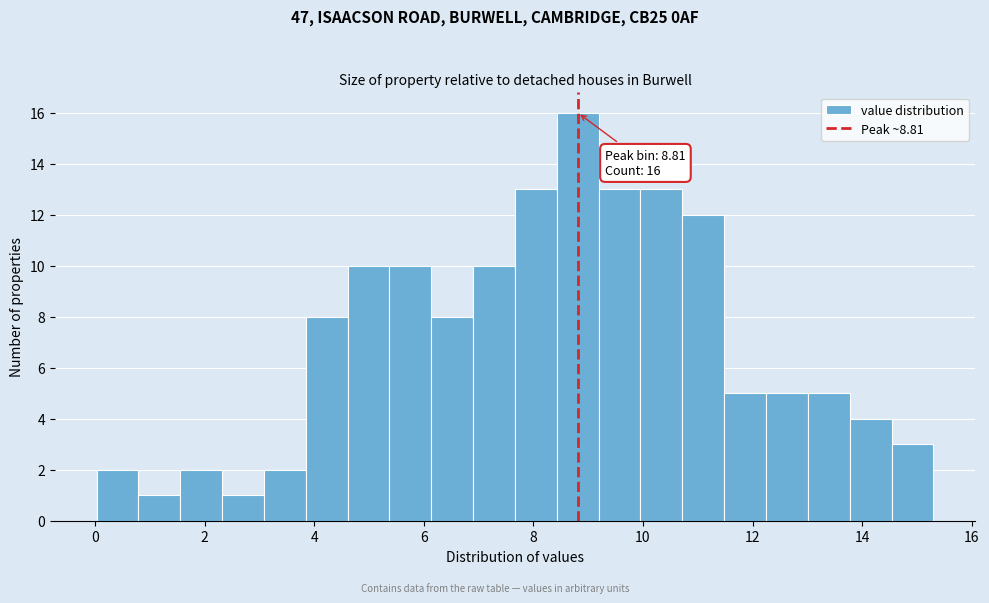

Read against the x-axis, roughly where is the centre of the tallest bar?

8.8